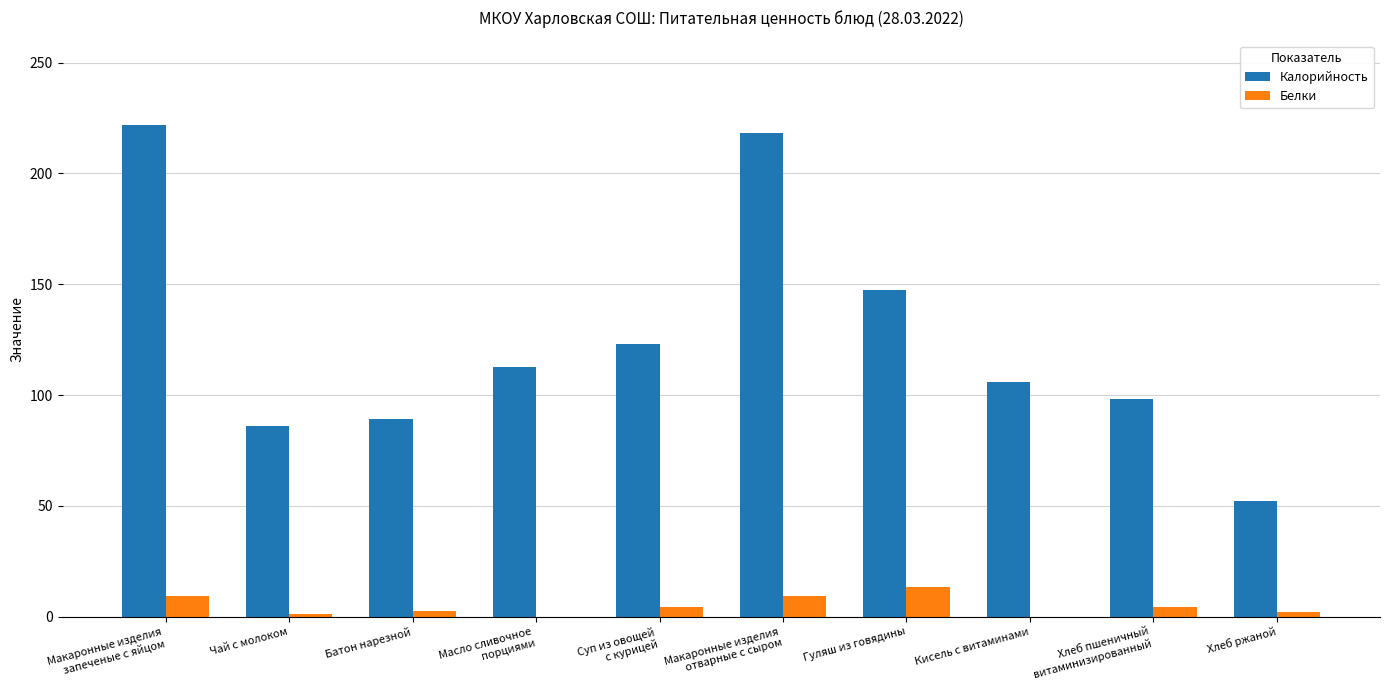

What are all the series names shown in the legend?

Калорийность, Белки